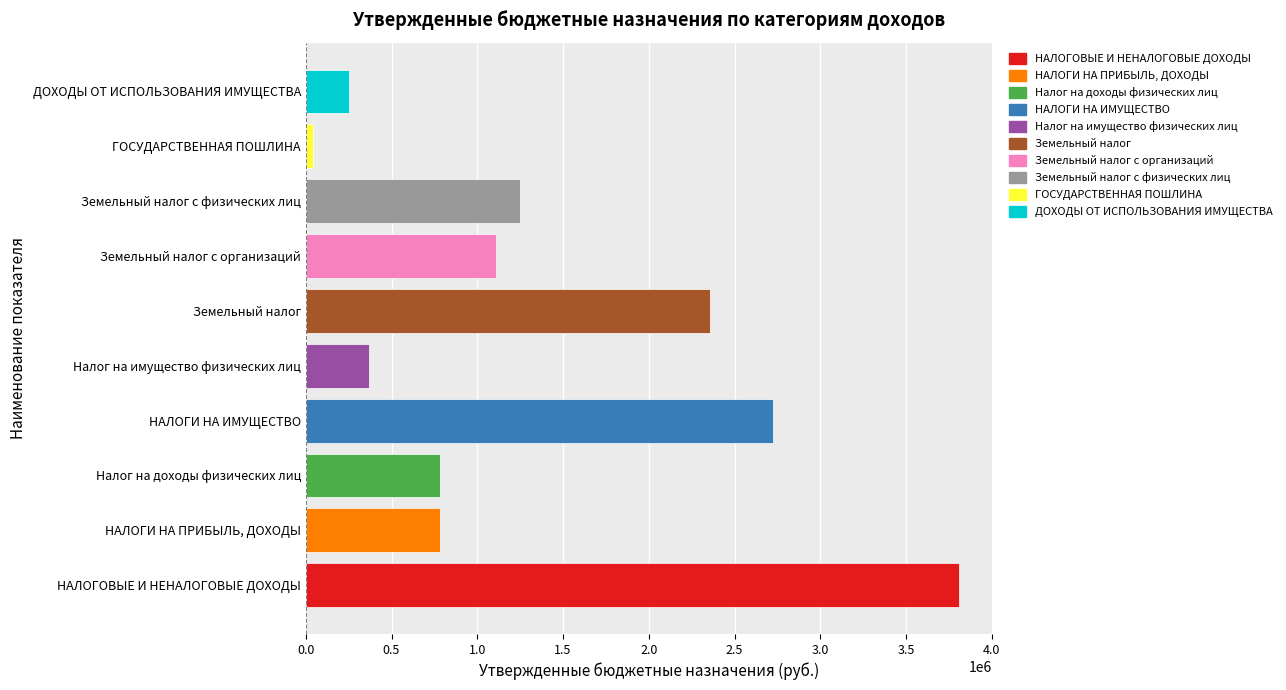

Reading bottom to top, what are all the values shown in this chart?

НАЛОГОВЫЕ И НЕНАЛОГОВЫЕ ДОХОДЫ=3811000	НАЛОГИ НА ПРИБЫЛЬ, ДОХОДЫ=784000	Налог на доходы физических лиц=784000	НАЛОГИ НА ИМУЩЕСТВО=2725000	Налог на имущество физических лиц=369000	Земельный налог=2356000	Земельный налог с организаций=1108000	Земельный налог с физических лиц=1248000	ГОСУДАРСТВЕННАЯ ПОШЛИНА=40000	ДОХОДЫ ОТ ИСПОЛЬЗОВАНИЯ ИМУЩЕСТВА=253000